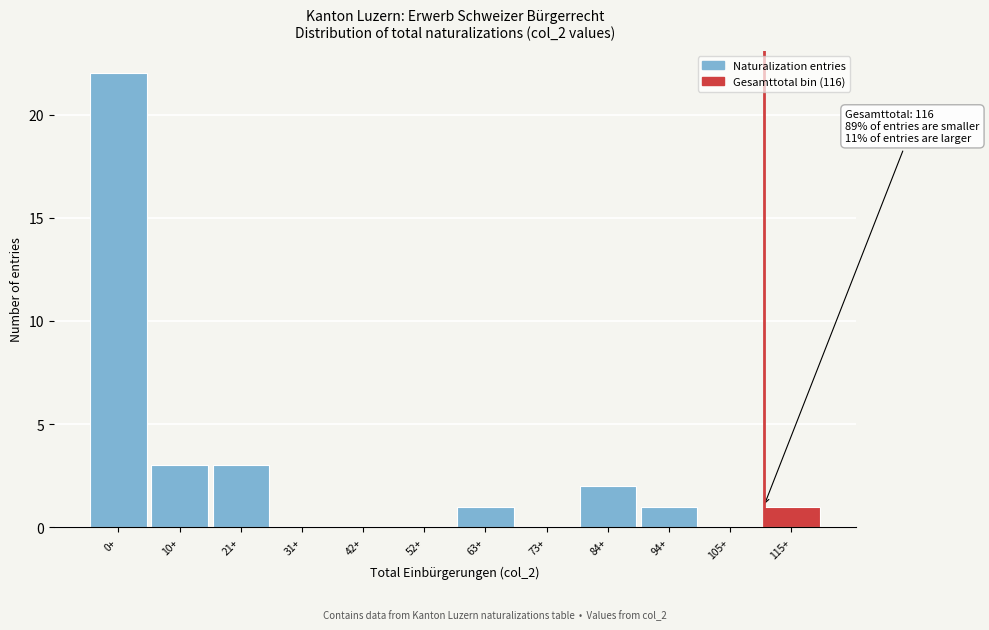

Reading right to left, transcribe all the data shown in this chart.

115+=1	105+=0	94+=1	84+=2	73+=0	63+=1	52+=0	42+=0	31+=0	21+=3	10+=3	0+=22